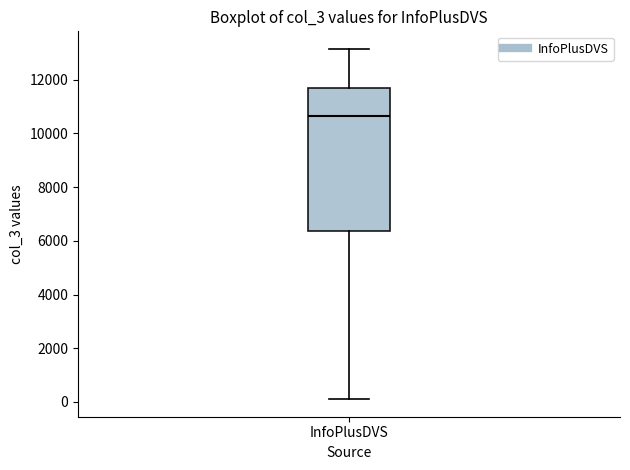

Transcribe this box plot: give where the median line is, the range the box spans, and where the two whiskers end, as read against the y-axis. The values are not printed on the chart, so give them approximately, as read against the axis.

median 10600, box 6400 to 11800, whiskers 200 to 13200